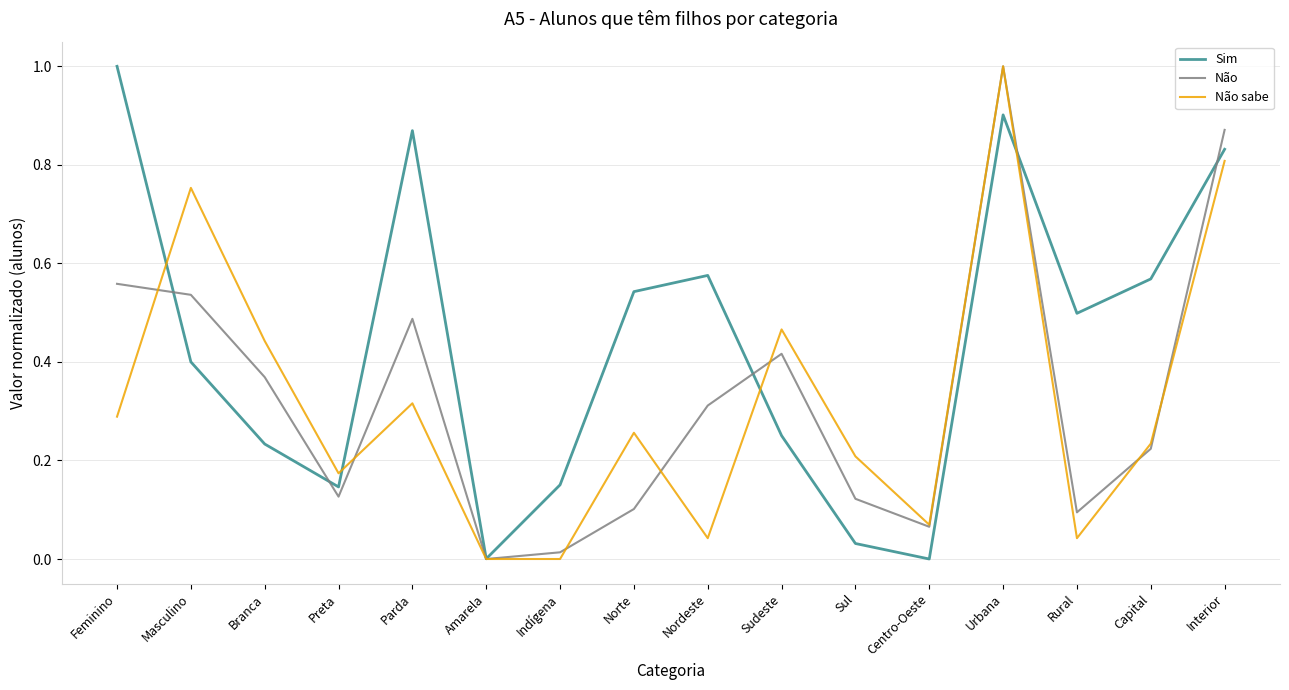

Which series has the largest total across all categories?

Sim